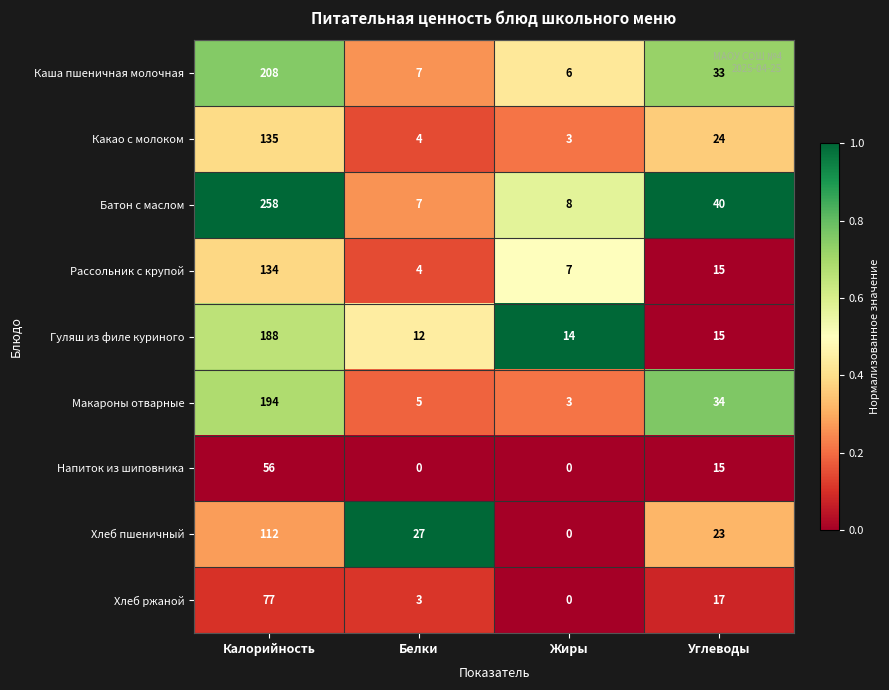

How many data points in Гуляш из филе куриного are less than 15?

2